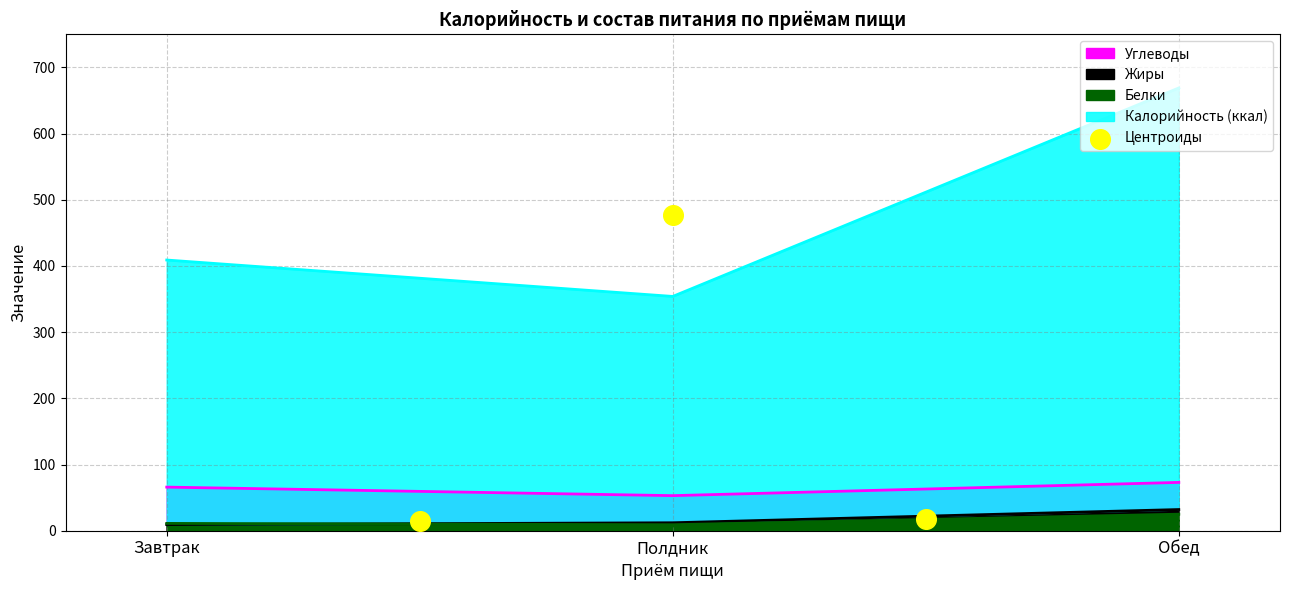

Which has a higher value, Полдник or Завтрак?

Завтрак